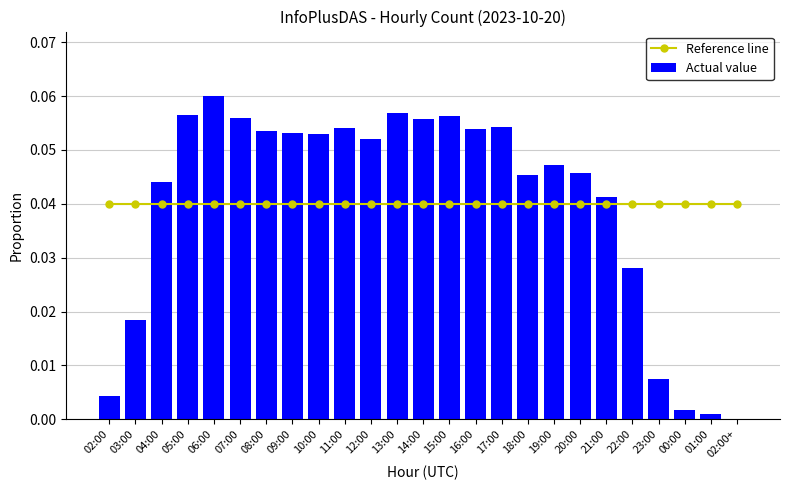

What is the total value across all series at 09:00?

0.1